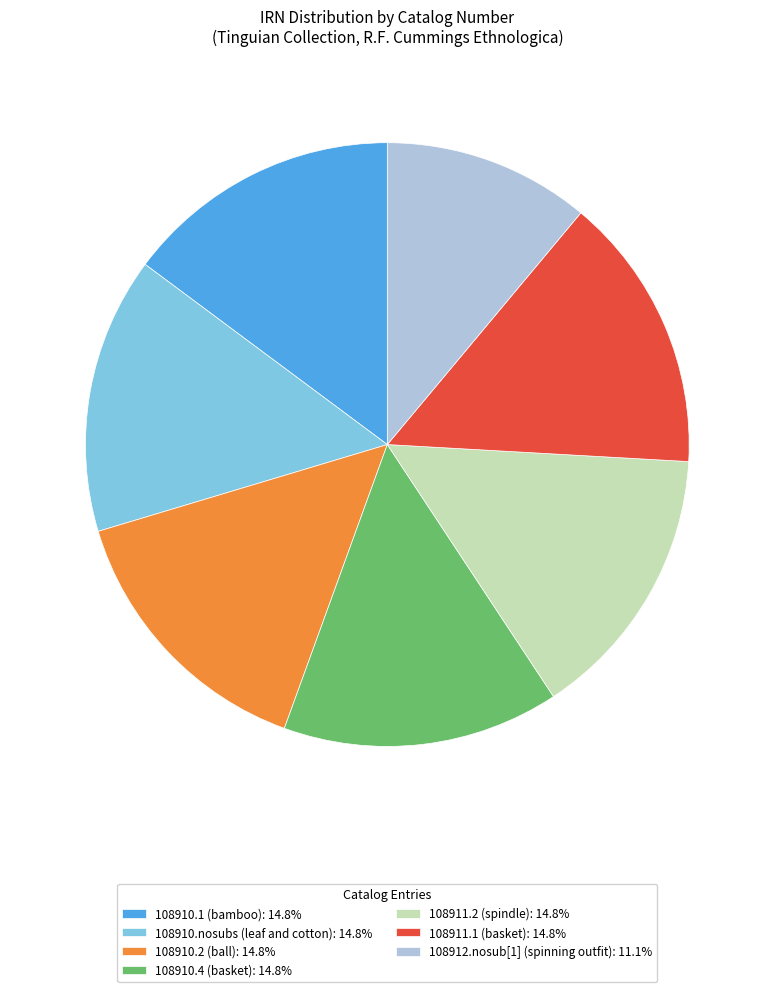

Is the sum of 108910.1 (bamboo): 14.8% and 108911.2 (spindle): 14.8% greater than half?

No